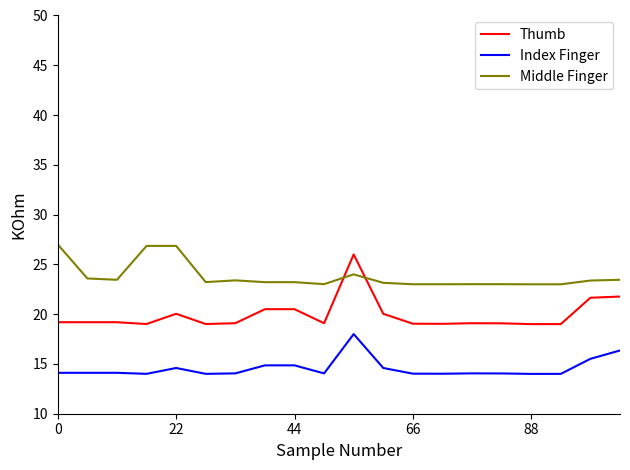

True or false: Index Finger and Middle Finger intersect in this chart.

False